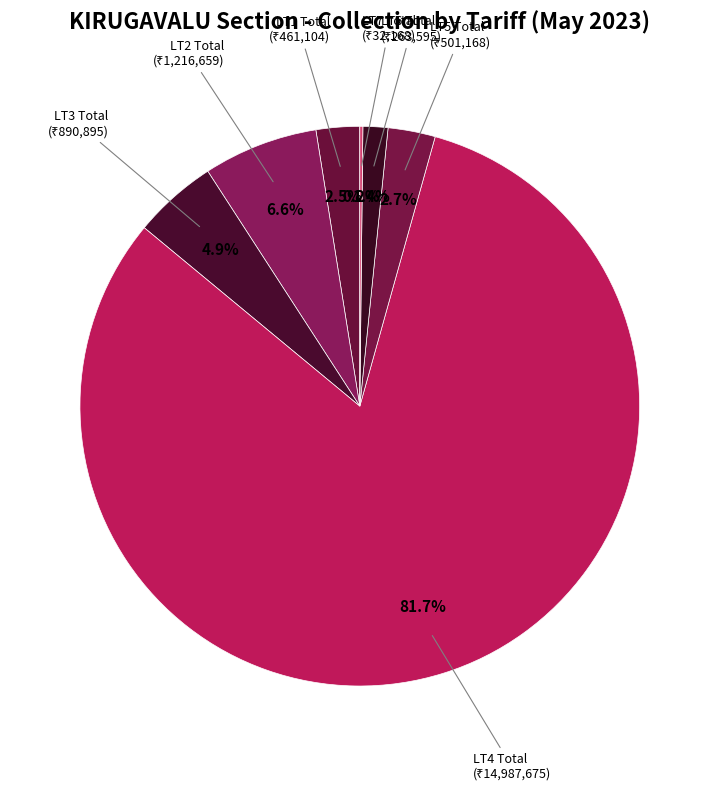

To the nearest percent, what is the difference between the LT6 Total and LT2 Total slice percentages?

5%